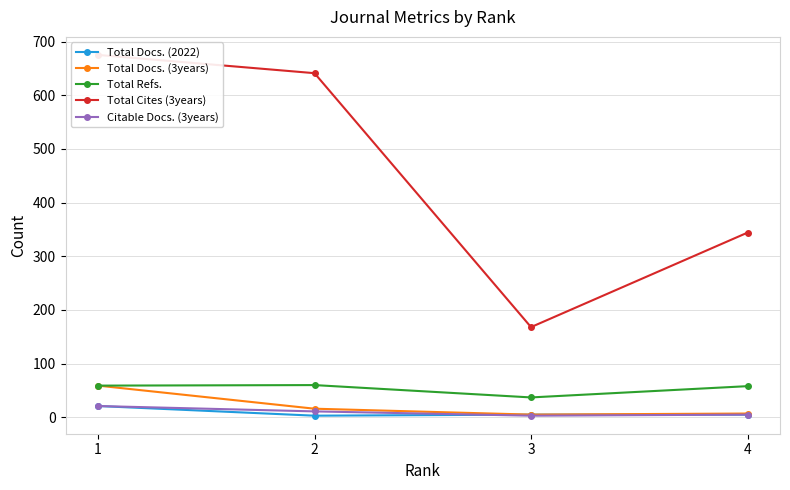

How many values in the Total Cites (3years) series are below 641?

2